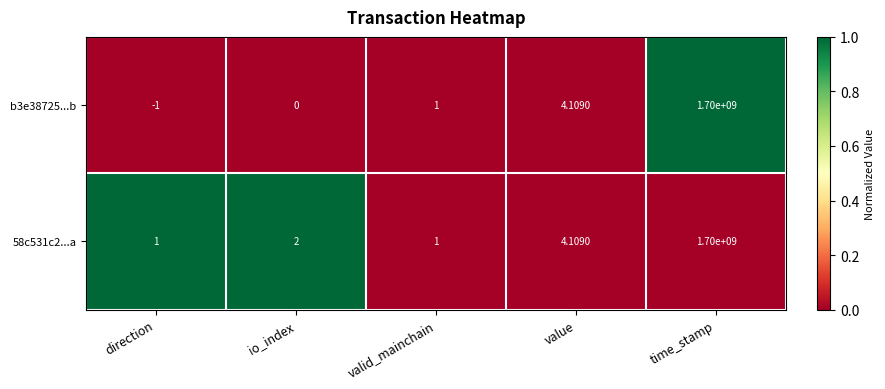

What is the total value across all series at direction?

0.0